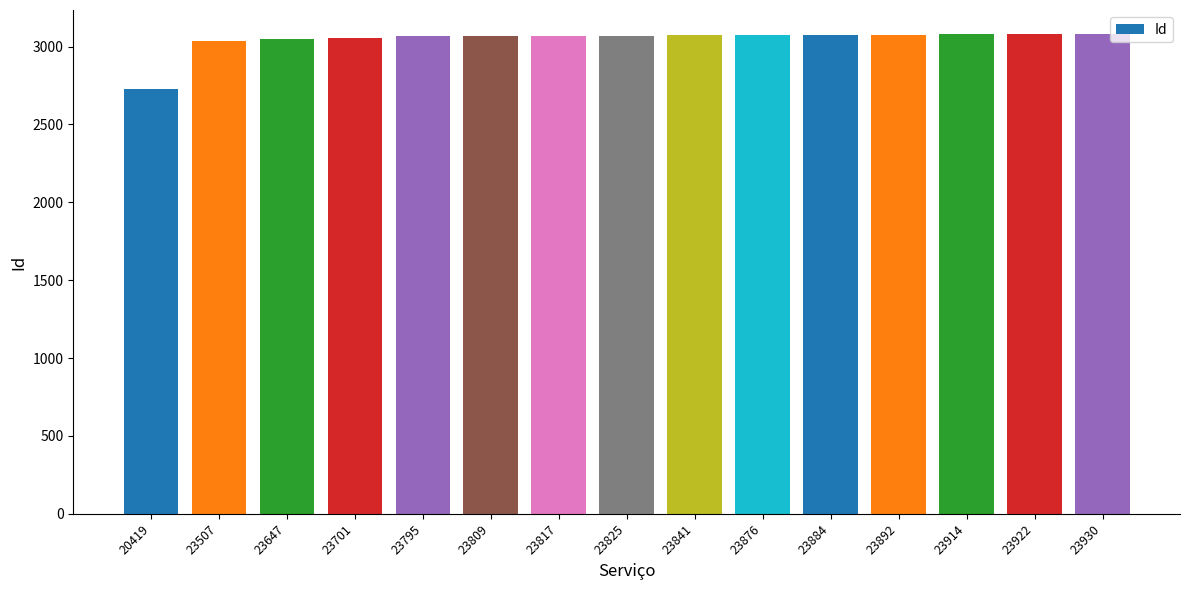

What is the sum of all values?

45691